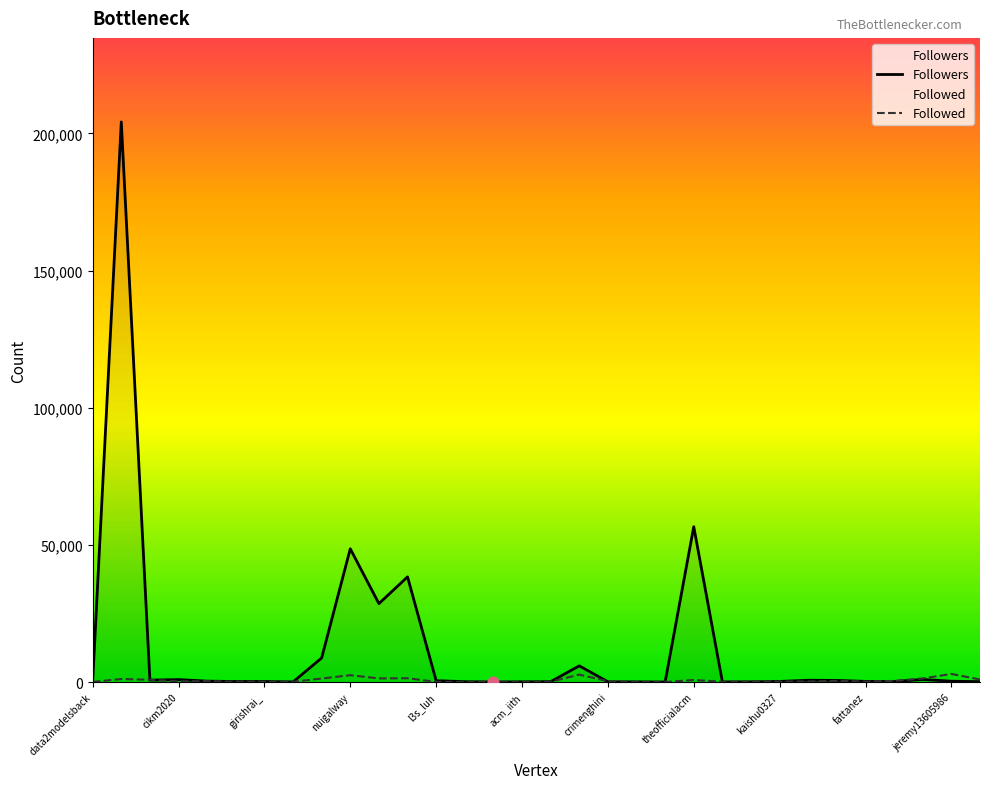

Which series has the largest total across all categories?

Followers